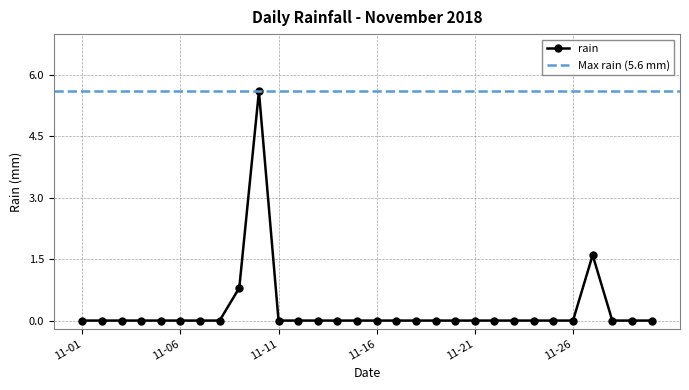

True or false: there are more than 0 points higher than both neighbors.

True